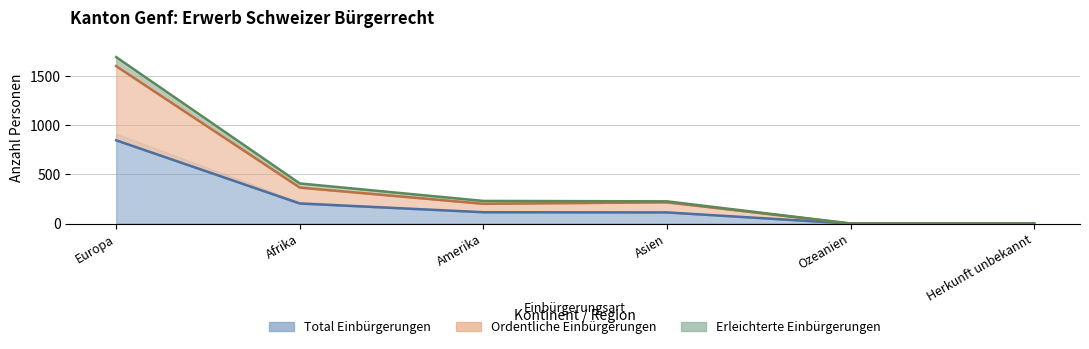

Where is Total Einbürgerungen nearest to the value 423?

Afrika